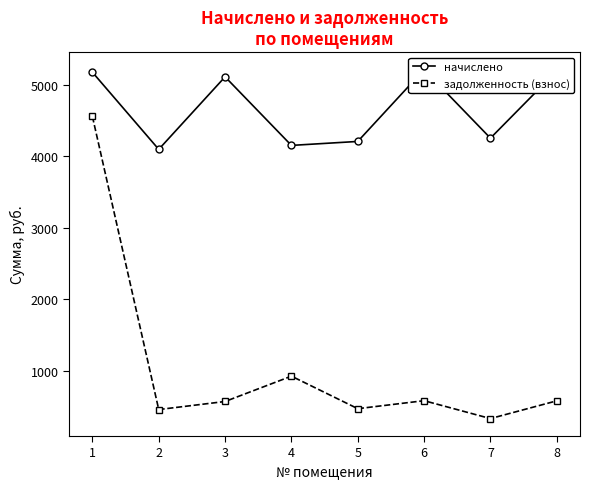

The начислено series shows 2613.0 at 5. True or false?

False